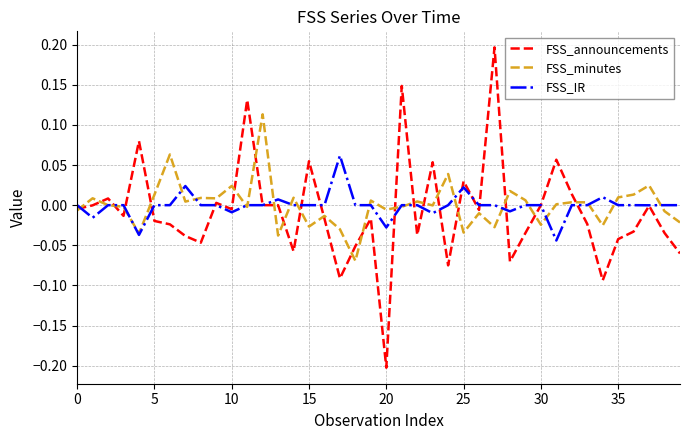

List the series in order of their peak value, highest first.

FSS_announcements, FSS_minutes, FSS_IR